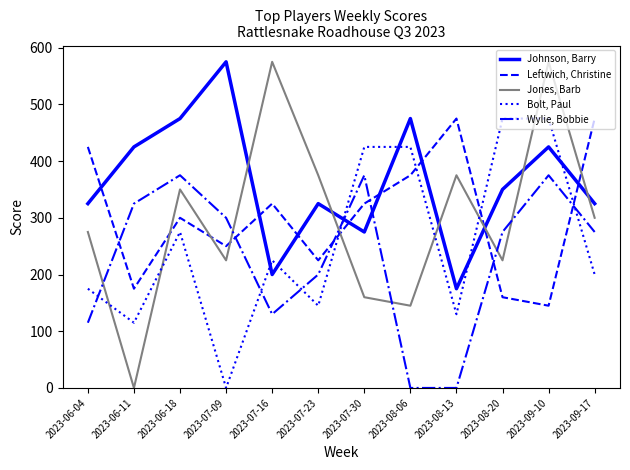

At how many categories does at least one series exceed 484?

3